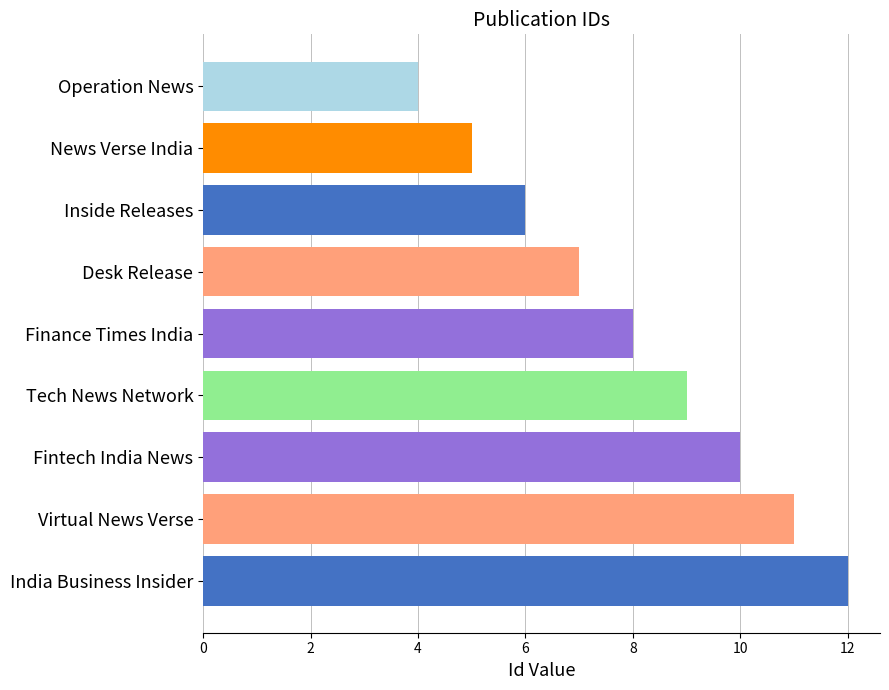

What is the smallest value displayed?

4